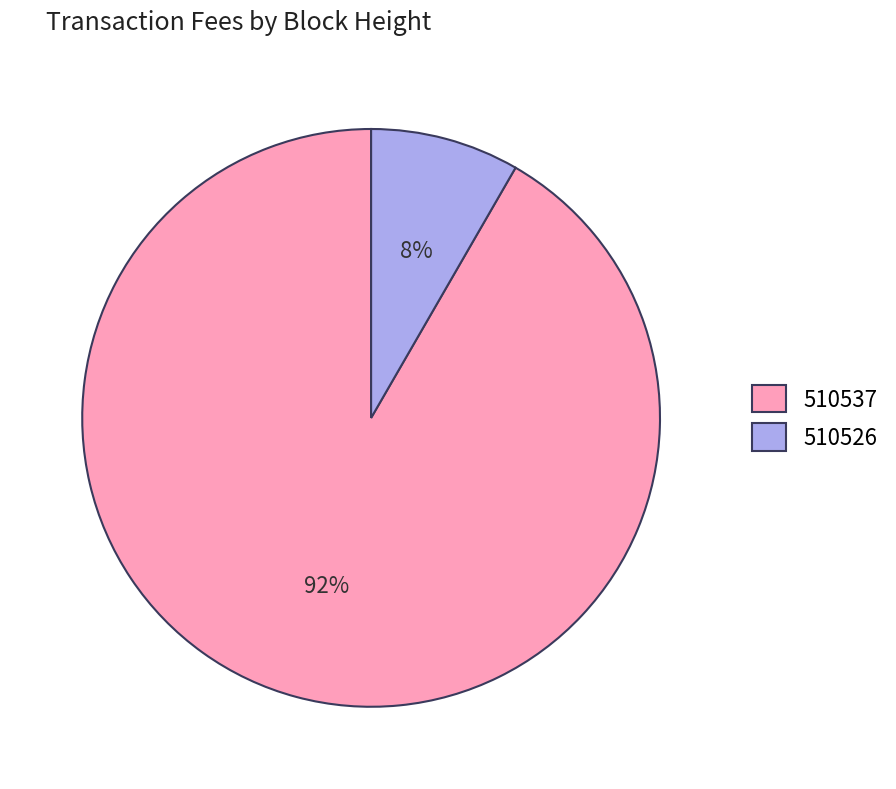

How many slices are in this pie chart?

2